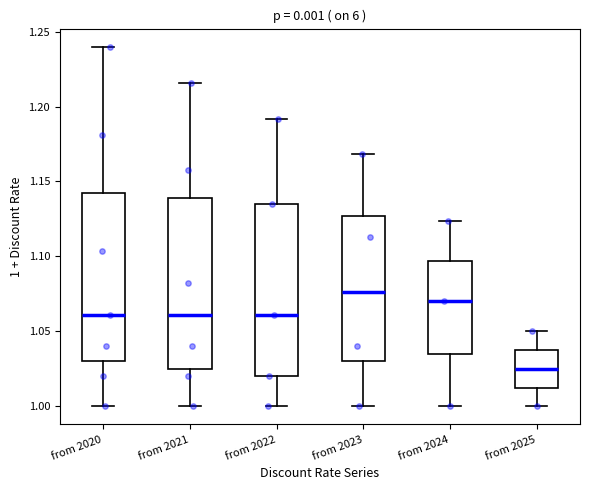

Which box's median line is the lowest?

from 2025